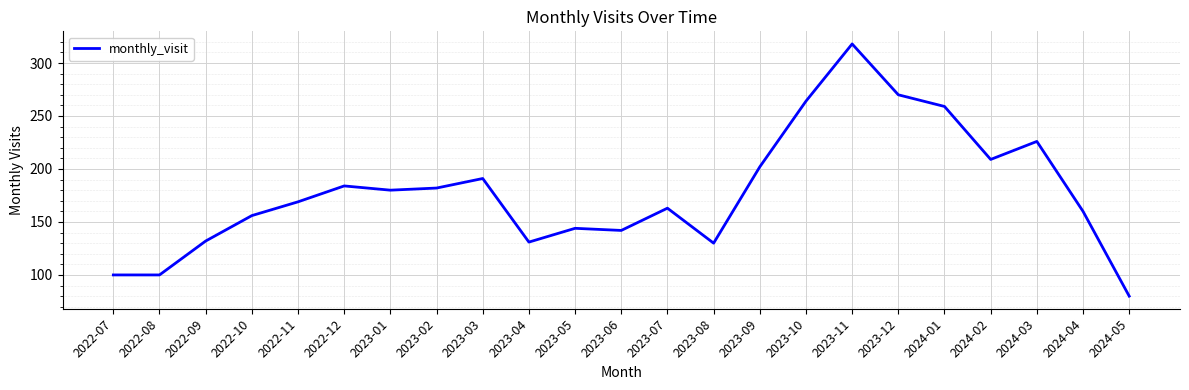

Does the chart display data point markers on the line(s)?

No